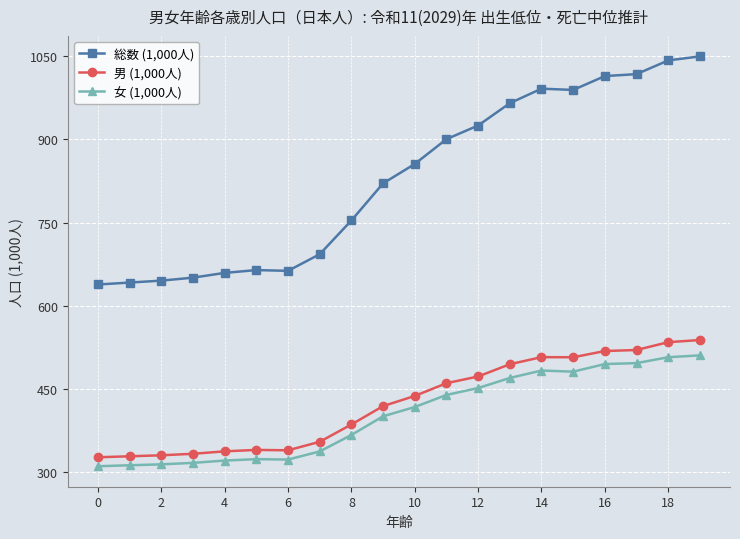

What is the highest value of the 総数 (1,000人) series?

1049.1